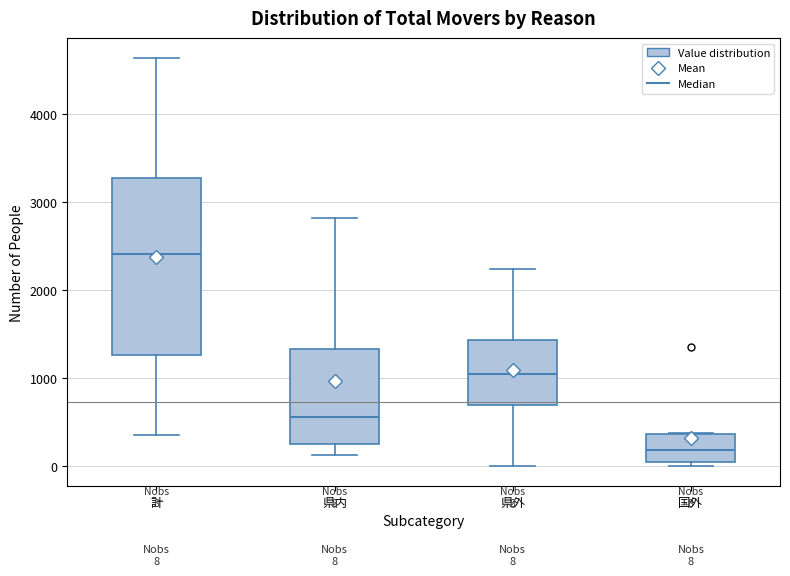

Which box is the tallest, from its lower edge to its upper edge?

計